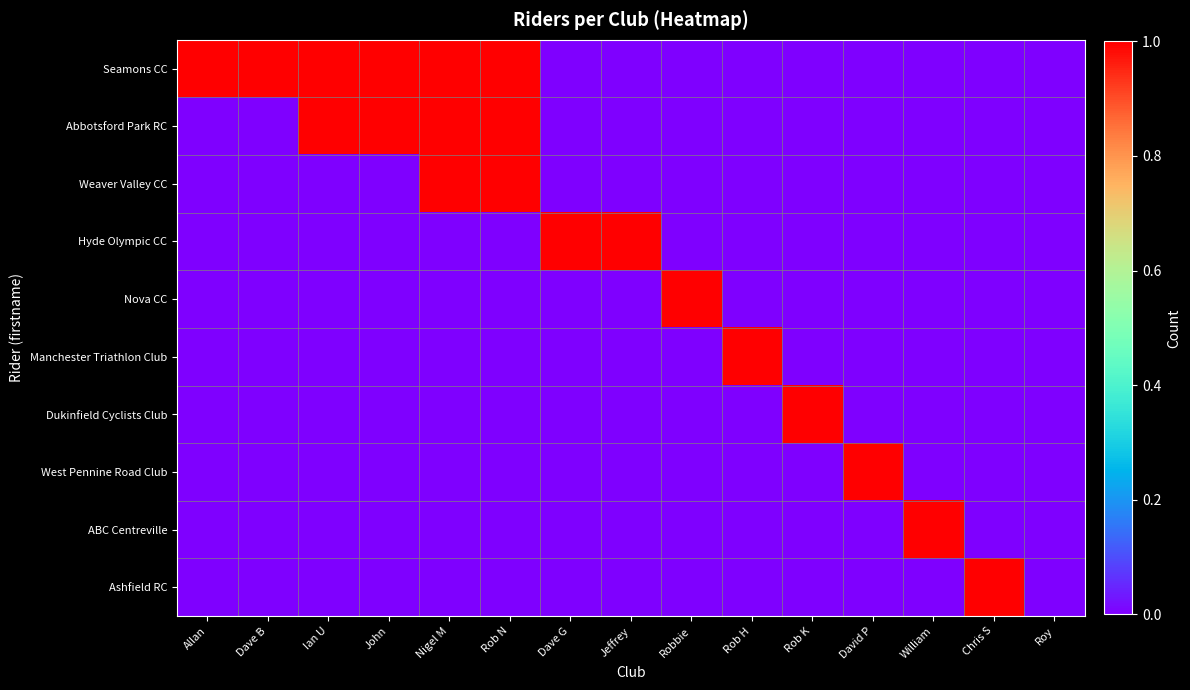

At Ian U, list the series in order from smallest to largest.

Weaver Valley CC, Hyde Olympic CC, Nova CC, Manchester Triathlon Club, Dukinfield Cyclists Club, West Pennine Road Club, ABC Centreville, Ashfield RC, Seamons CC, Abbotsford Park RC